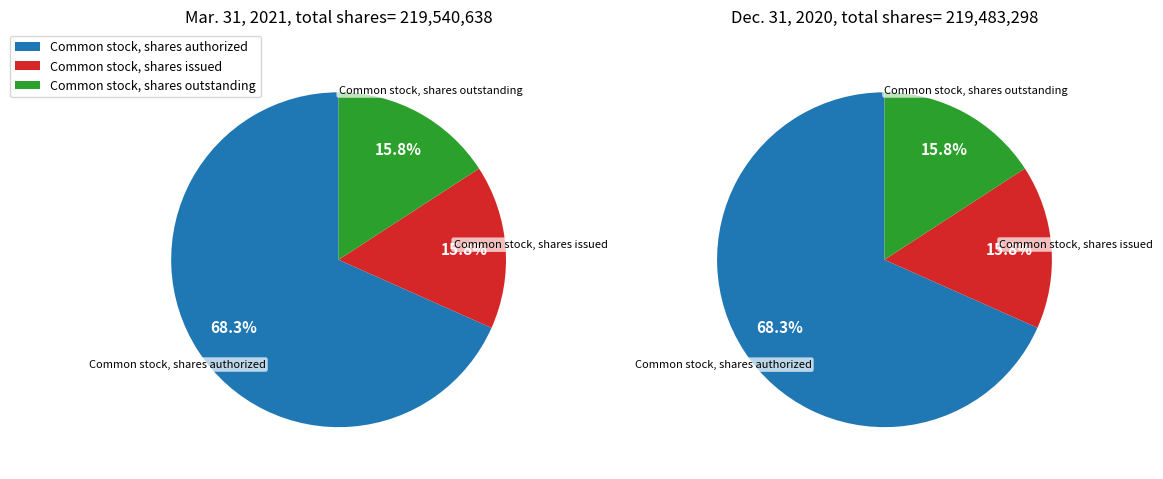

What percentage is the Common stock, shares issued slice, to the nearest percent?

16%